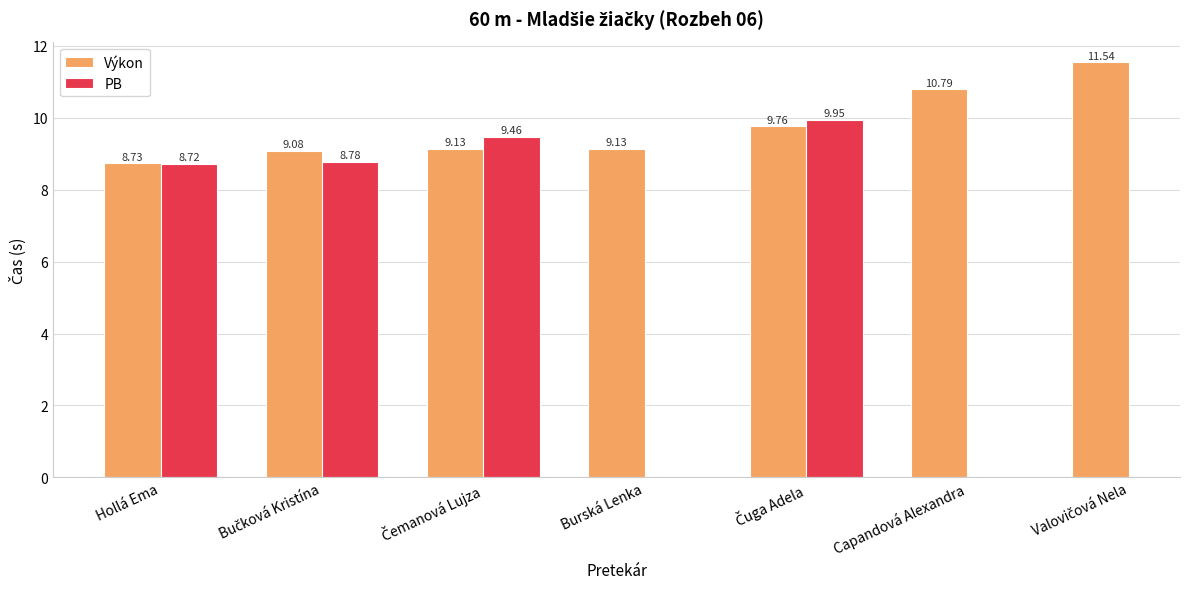

What is the label of the 1st bar from the left?

Hollá Ema